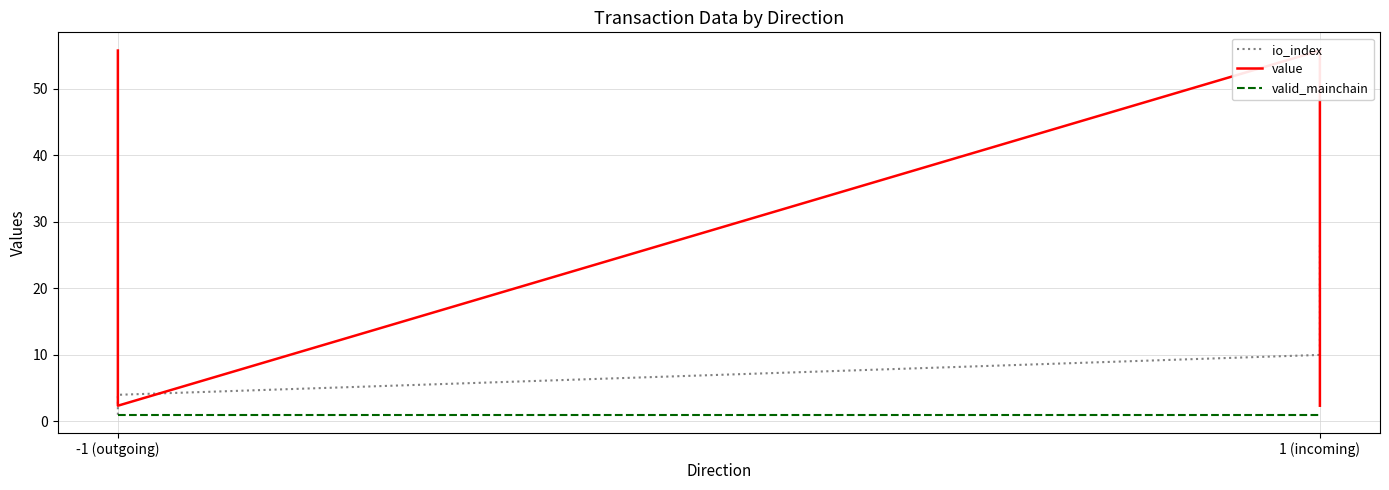

Reading right to left, list all the values displayed in this chart.

io_index: 27.0	10.0	4.0	1.0
value: 2.4	55.8	2.4	55.8
valid_mainchain: 1.0	1.0	1.0	1.0